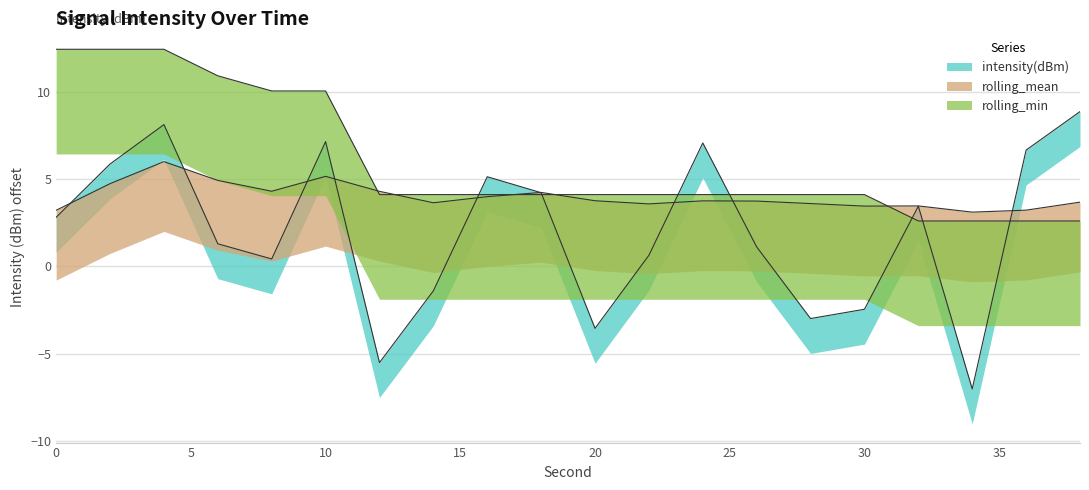

What is the sum of all rolling_min values?

120.0